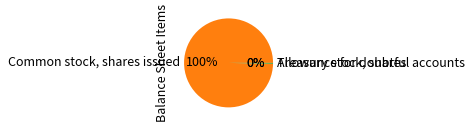

Which slice is the largest?

Common stock, shares issued